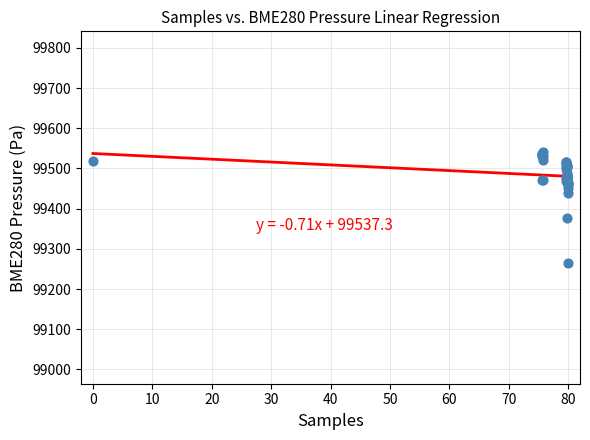

What Y value in the scatter plot is closest to 99402?

99377.5